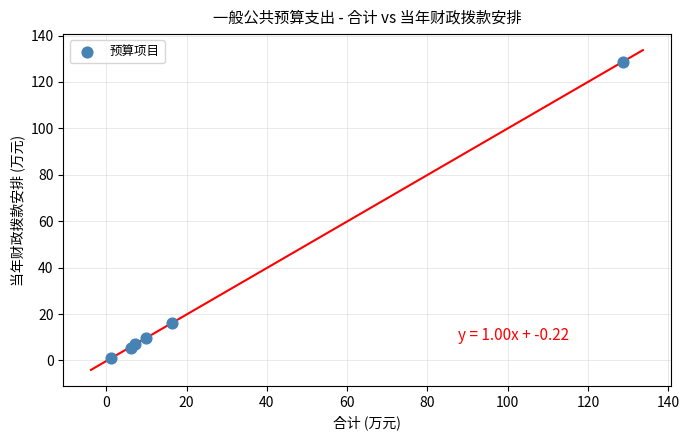

What Y value in the scatter plot is closest to 64?

16.3